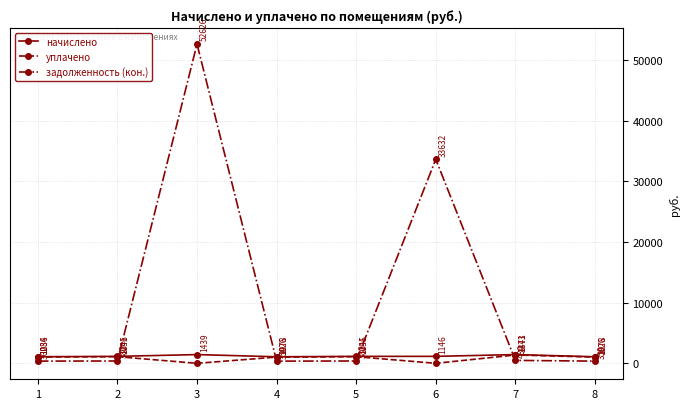

True or false: уплачено and начислено cross at least once.

False